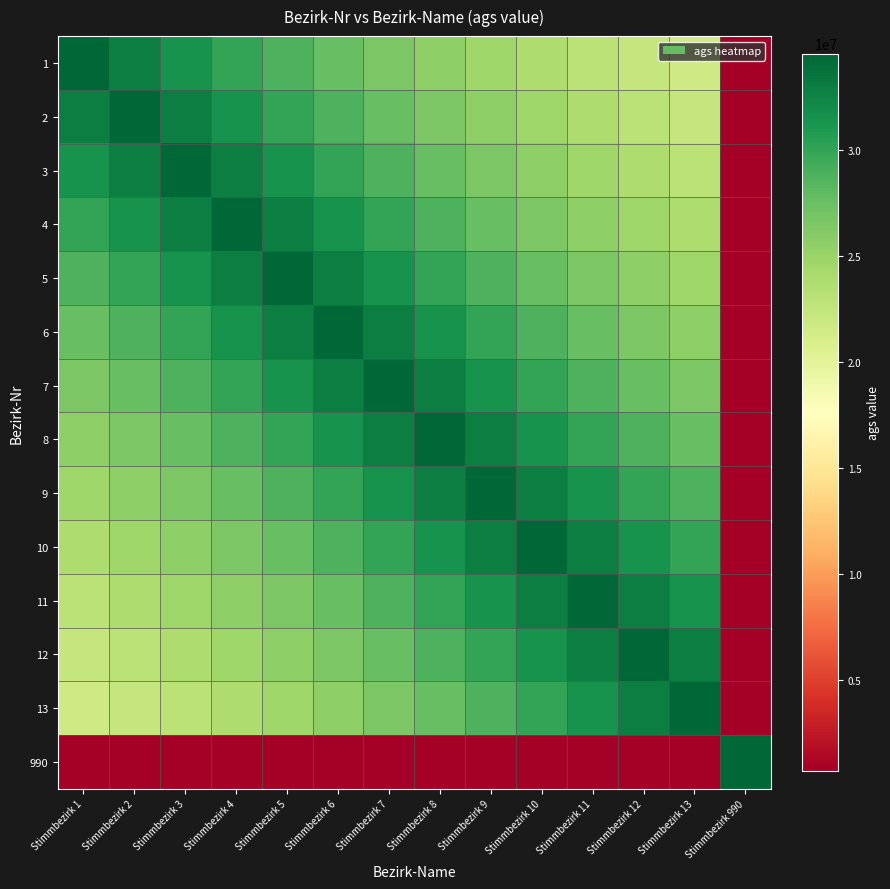

Reading right to left, extract all data points from this chart.

1: Stimmbezirk 990=685141.8	Stimmbezirk 13=21603376.2	Stimmbezirk 12=22300259.4	Stimmbezirk 11=23043601.3	Stimmbezirk 10=23838208.3	Stimmbezirk 9=24689572.9	Stimmbezirk 8=25604001.5	Stimmbezirk 7=26588770.8	Stimmbezirk 6=27652321.6	Stimmbezirk 5=28804501.7	Stimmbezirk 4=30056871.3	Stimmbezirk 3=31423092.7	Stimmbezirk 2=32919430.5	Stimmbezirk 1=34565402.0
2: Stimmbezirk 990=685821.5	Stimmbezirk 13=22300259.4	Stimmbezirk 12=23043601.3	Stimmbezirk 11=23838208.3	Stimmbezirk 10=24689572.9	Stimmbezirk 9=25604001.5	Stimmbezirk 8=26588770.8	Stimmbezirk 7=27652321.6	Stimmbezirk 6=28804501.7	Stimmbezirk 5=30056871.3	Stimmbezirk 4=31423092.7	Stimmbezirk 3=32919430.5	Stimmbezirk 2=34565402.0	Stimmbezirk 1=32919430.5
3: Stimmbezirk 990=686502.5	Stimmbezirk 13=23043601.3	Stimmbezirk 12=23838208.3	Stimmbezirk 11=24689572.9	Stimmbezirk 10=25604001.5	Stimmbezirk 9=26588770.8	Stimmbezirk 8=27652321.6	Stimmbezirk 7=28804501.7	Stimmbezirk 6=30056871.3	Stimmbezirk 5=31423092.7	Stimmbezirk 4=32919430.5	Stimmbezirk 3=34565402.0	Stimmbezirk 2=32919430.5	Stimmbezirk 1=31423092.7
4: Stimmbezirk 990=687184.9	Stimmbezirk 13=23838208.3	Stimmbezirk 12=24689572.9	Stimmbezirk 11=25604001.5	Stimmbezirk 10=26588770.8	Stimmbezirk 9=27652321.6	Stimmbezirk 8=28804501.7	Stimmbezirk 7=30056871.3	Stimmbezirk 6=31423092.7	Stimmbezirk 5=32919430.5	Stimmbezirk 4=34565402.0	Stimmbezirk 3=32919430.5	Stimmbezirk 2=31423092.7	Stimmbezirk 1=30056871.3
5: Stimmbezirk 990=687868.7	Stimmbezirk 13=24689572.9	Stimmbezirk 12=25604001.5	Stimmbezirk 11=26588770.8	Stimmbezirk 10=27652321.6	Stimmbezirk 9=28804501.7	Stimmbezirk 8=30056871.3	Stimmbezirk 7=31423092.7	Stimmbezirk 6=32919430.5	Stimmbezirk 5=34565402.0	Stimmbezirk 4=32919430.5	Stimmbezirk 3=31423092.7	Stimmbezirk 2=30056871.3	Stimmbezirk 1=28804501.7
6: Stimmbezirk 990=688553.8	Stimmbezirk 13=25604001.5	Stimmbezirk 12=26588770.8	Stimmbezirk 11=27652321.6	Stimmbezirk 10=28804501.7	Stimmbezirk 9=30056871.3	Stimmbezirk 8=31423092.7	Stimmbezirk 7=32919430.5	Stimmbezirk 6=34565402.0	Stimmbezirk 5=32919430.5	Stimmbezirk 4=31423092.7	Stimmbezirk 3=30056871.3	Stimmbezirk 2=28804501.7	Stimmbezirk 1=27652321.6
7: Stimmbezirk 990=689240.3	Stimmbezirk 13=26588770.8	Stimmbezirk 12=27652321.6	Stimmbezirk 11=28804501.7	Stimmbezirk 10=30056871.3	Stimmbezirk 9=31423092.7	Stimmbezirk 8=32919430.5	Stimmbezirk 7=34565402.0	Stimmbezirk 6=32919430.5	Stimmbezirk 5=31423092.7	Stimmbezirk 4=30056871.3	Stimmbezirk 3=28804501.7	Stimmbezirk 2=27652321.6	Stimmbezirk 1=26588770.8
8: Stimmbezirk 990=689928.2	Stimmbezirk 13=27652321.6	Stimmbezirk 12=28804501.7	Stimmbezirk 11=30056871.3	Stimmbezirk 10=31423092.7	Stimmbezirk 9=32919430.5	Stimmbezirk 8=34565402.0	Stimmbezirk 7=32919430.5	Stimmbezirk 6=31423092.7	Stimmbezirk 5=30056871.3	Stimmbezirk 4=28804501.7	Stimmbezirk 3=27652321.6	Stimmbezirk 2=26588770.8	Stimmbezirk 1=25604001.5
9: Stimmbezirk 990=690617.4	Stimmbezirk 13=28804501.7	Stimmbezirk 12=30056871.3	Stimmbezirk 11=31423092.7	Stimmbezirk 10=32919430.5	Stimmbezirk 9=34565402.0	Stimmbezirk 8=32919430.5	Stimmbezirk 7=31423092.7	Stimmbezirk 6=30056871.3	Stimmbezirk 5=28804501.7	Stimmbezirk 4=27652321.6	Stimmbezirk 3=26588770.8	Stimmbezirk 2=25604001.5	Stimmbezirk 1=24689572.9
10: Stimmbezirk 990=691308.0	Stimmbezirk 13=30056871.3	Stimmbezirk 12=31423092.7	Stimmbezirk 11=32919430.5	Stimmbezirk 10=34565402.0	Stimmbezirk 9=32919430.5	Stimmbezirk 8=31423092.7	Stimmbezirk 7=30056871.3	Stimmbezirk 6=28804501.7	Stimmbezirk 5=27652321.6	Stimmbezirk 4=26588770.8	Stimmbezirk 3=25604001.5	Stimmbezirk 2=24689572.9	Stimmbezirk 1=23838208.3
11: Stimmbezirk 990=692000.0	Stimmbezirk 13=31423092.7	Stimmbezirk 12=32919430.5	Stimmbezirk 11=34565402.0	Stimmbezirk 10=32919430.5	Stimmbezirk 9=31423092.7	Stimmbezirk 8=30056871.3	Stimmbezirk 7=28804501.7	Stimmbezirk 6=27652321.6	Stimmbezirk 5=26588770.8	Stimmbezirk 4=25604001.5	Stimmbezirk 3=24689572.9	Stimmbezirk 2=23838208.3	Stimmbezirk 1=23043601.3
12: Stimmbezirk 990=692693.4	Stimmbezirk 13=32919430.5	Stimmbezirk 12=34565402.0	Stimmbezirk 11=32919430.5	Stimmbezirk 10=31423092.7	Stimmbezirk 9=30056871.3	Stimmbezirk 8=28804501.7	Stimmbezirk 7=27652321.6	Stimmbezirk 6=26588770.8	Stimmbezirk 5=25604001.5	Stimmbezirk 4=24689572.9	Stimmbezirk 3=23838208.3	Stimmbezirk 2=23043601.3	Stimmbezirk 1=22300259.4
13: Stimmbezirk 990=693388.2	Stimmbezirk 13=34565402.0	Stimmbezirk 12=32919430.5	Stimmbezirk 11=31423092.7	Stimmbezirk 10=30056871.3	Stimmbezirk 9=28804501.7	Stimmbezirk 8=27652321.6	Stimmbezirk 7=26588770.8	Stimmbezirk 6=25604001.5	Stimmbezirk 5=24689572.9	Stimmbezirk 4=23838208.3	Stimmbezirk 3=23043601.3	Stimmbezirk 2=22300259.4	Stimmbezirk 1=21603376.2
990: Stimmbezirk 990=34565402.0	Stimmbezirk 13=693388.2	Stimmbezirk 12=692693.4	Stimmbezirk 11=692000.0	Stimmbezirk 10=691308.0	Stimmbezirk 9=690617.4	Stimmbezirk 8=689928.2	Stimmbezirk 7=689240.3	Stimmbezirk 6=688553.8	Stimmbezirk 5=687868.7	Stimmbezirk 4=687184.9	Stimmbezirk 3=686502.5	Stimmbezirk 2=685821.5	Stimmbezirk 1=685141.8